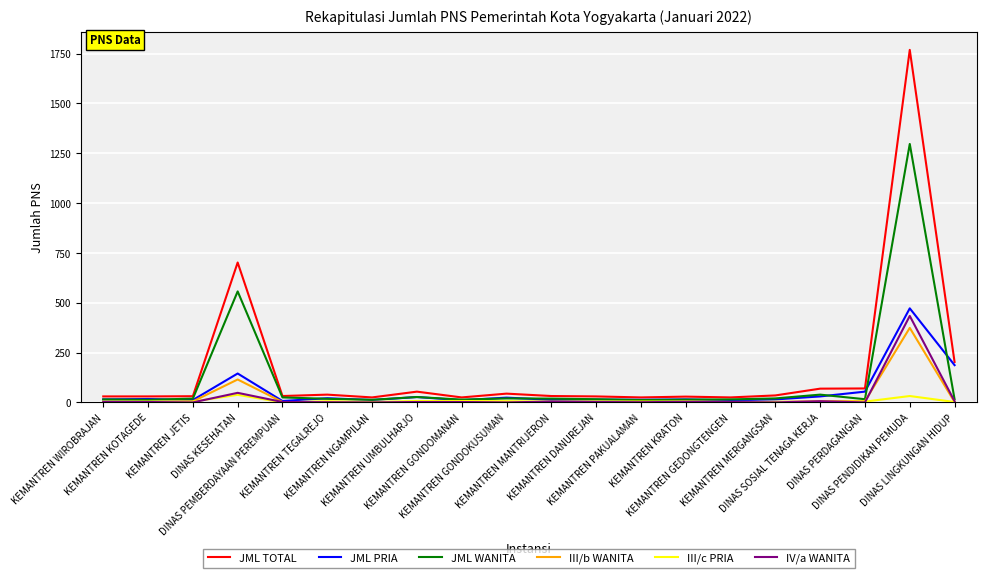

Which series has the widest spread of values?

JML TOTAL